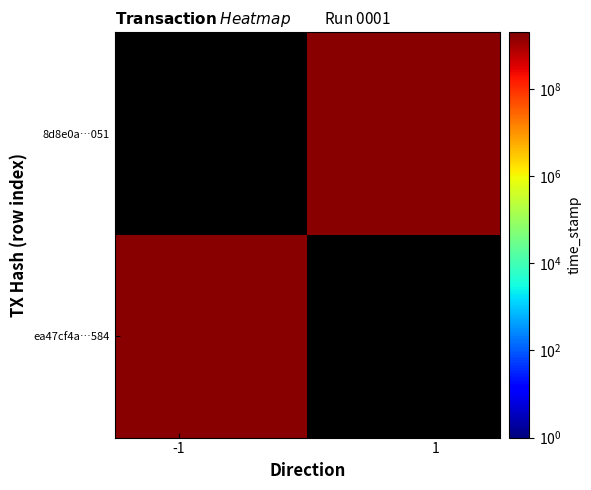

Which series has the largest total across all categories?

ea47cf4a24f9f48681e2876395cc256f78b1584